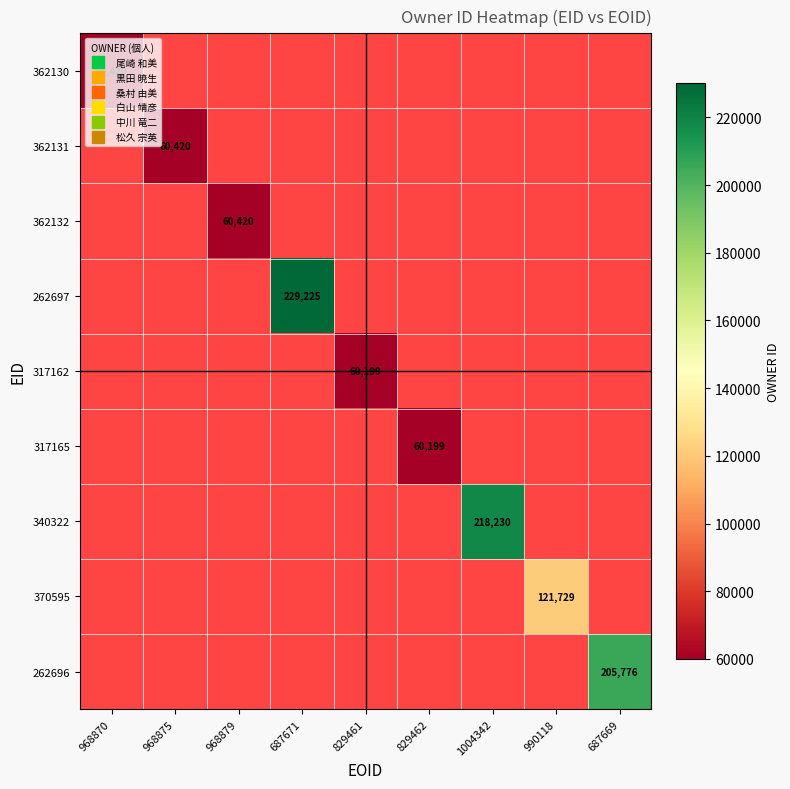

How many categories are shown in the chart?

9